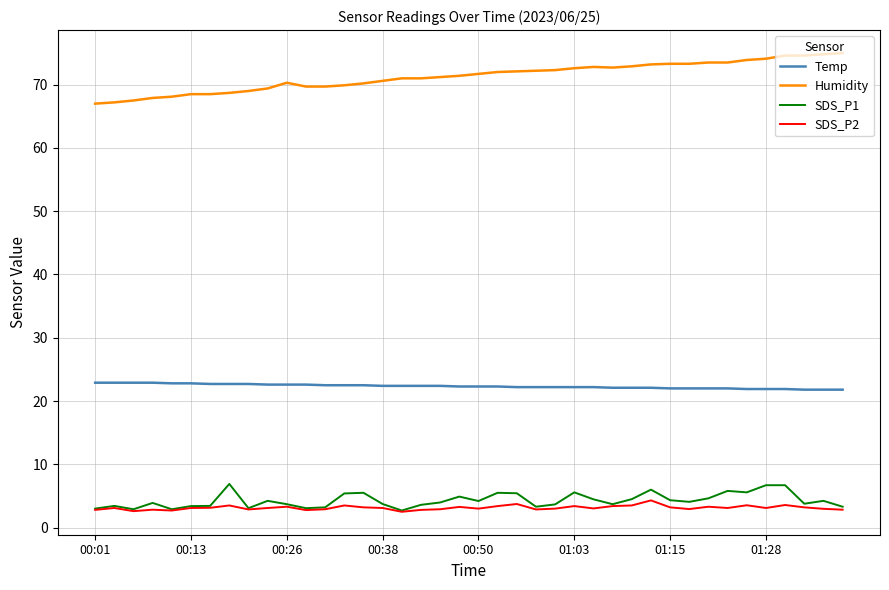

What is the minimum value for Temp?

21.8